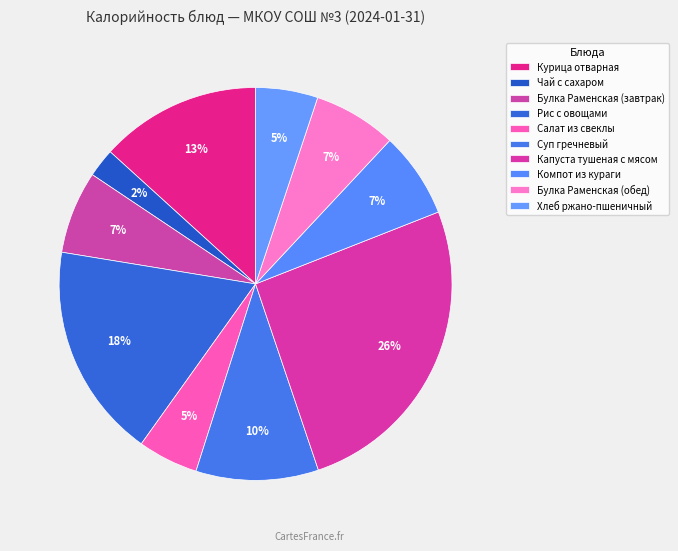

Does Хлеб ржано-пшеничный account for over 50% of the chart?

No